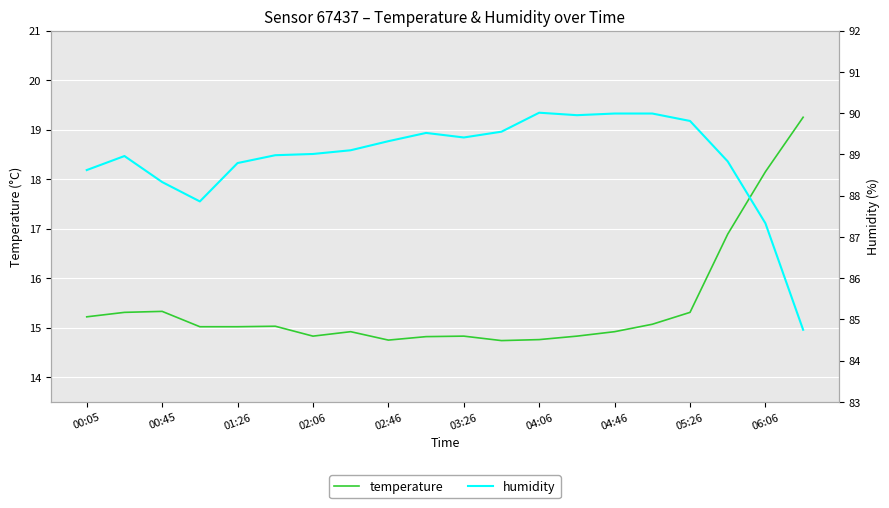

What is the difference between the highest and lowest values at 02:46?

74.6